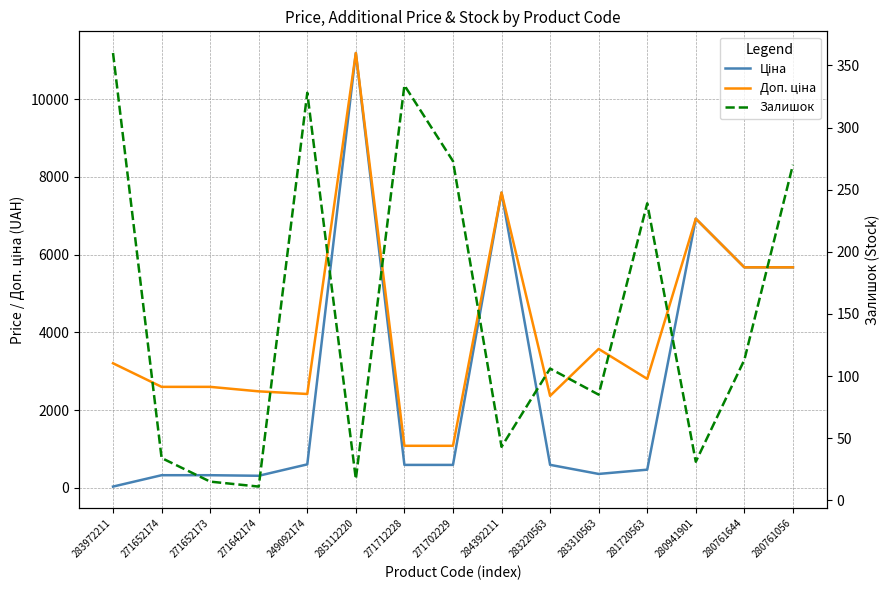

The value of Доп. ціна at 271642174 is 2482.4. True or false?

True